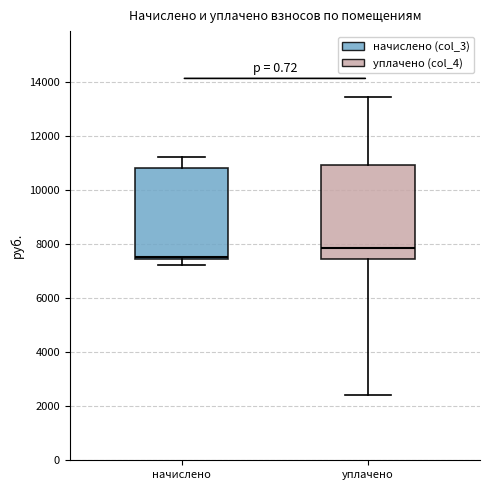

Reading left to right, read every box against the y-axis: the position of its median line, the range the box covers, and the ends of its whiskers. The values are not printed on the chart, so give them approximately, as read against the axis.

начислено: median 7600, box 7400 to 10800, whiskers 7200 to 11200
уплачено: median 7800, box 7400 to 11000, whiskers 2400 to 13400